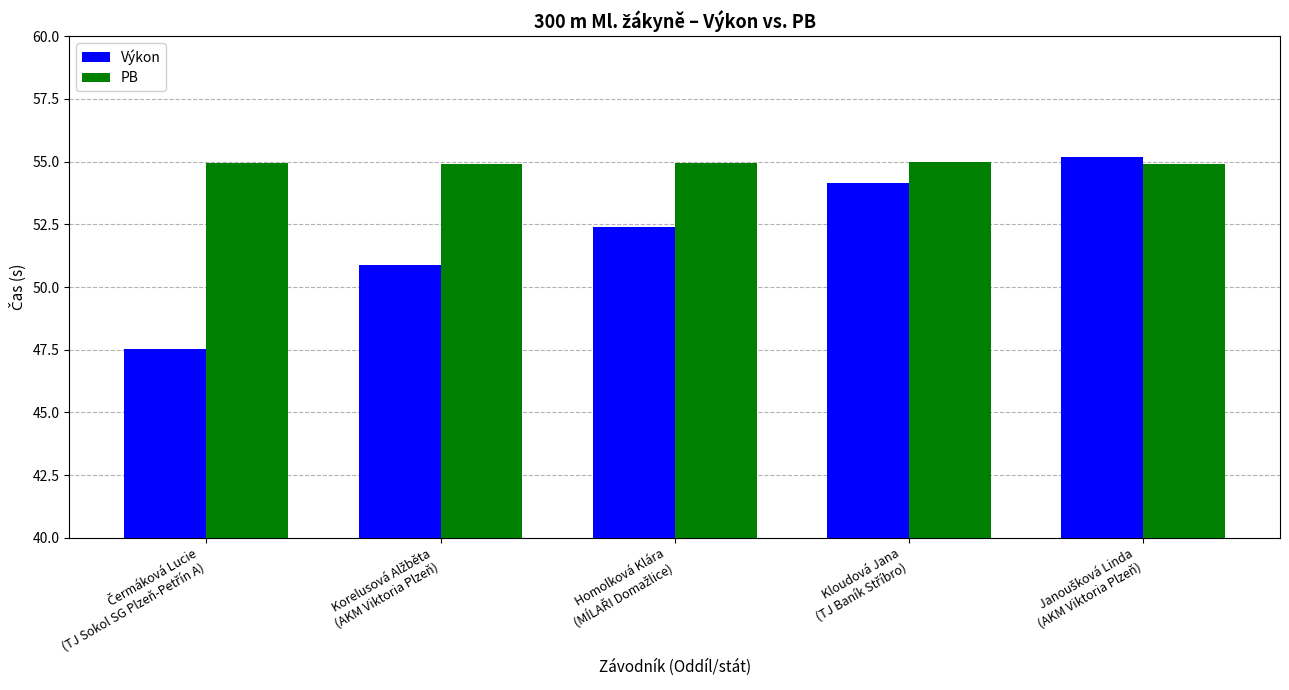

What is the difference between the second highest and second lowest values in the Výkon series?

3.3